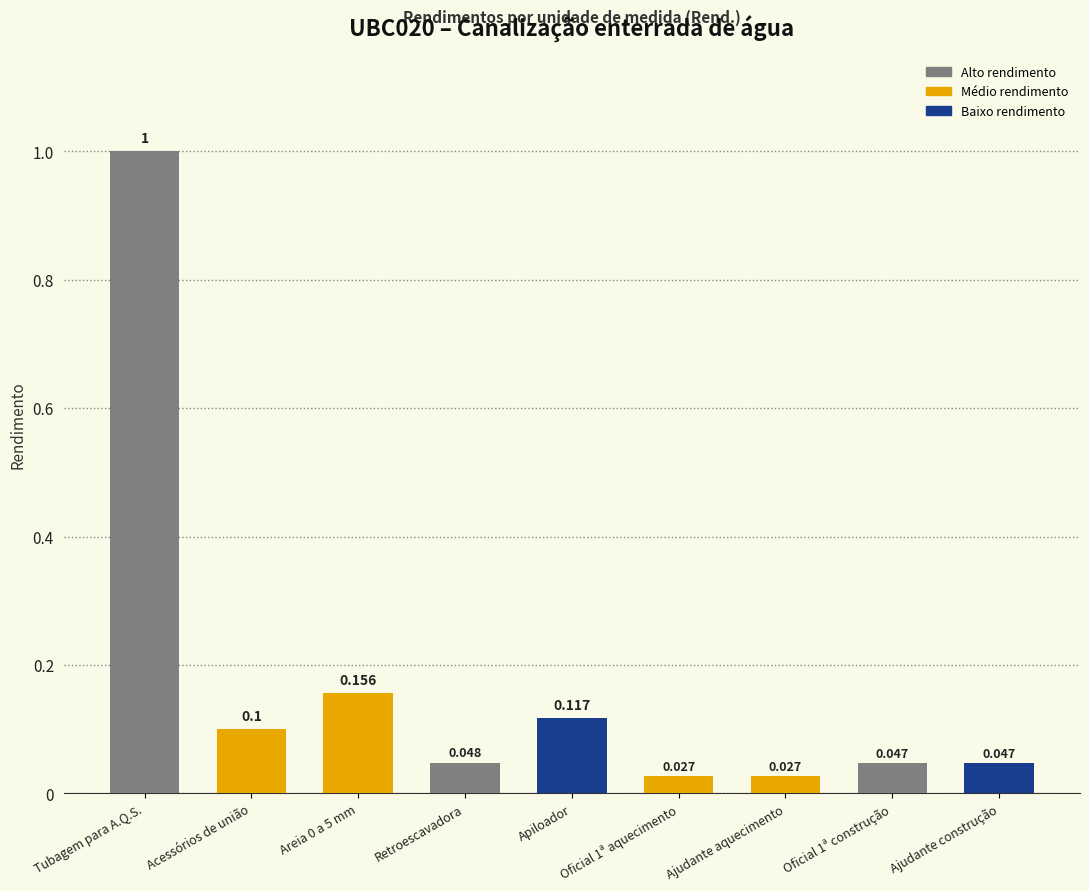

What position from the right is Ajudante aquecimento?

3